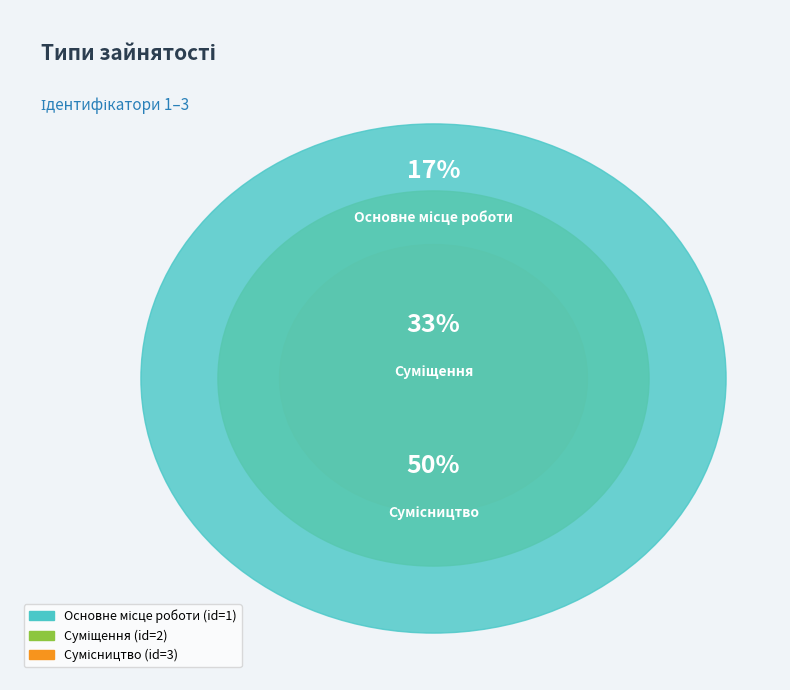

Does Основне місце роботи represent more than half of the total?

No